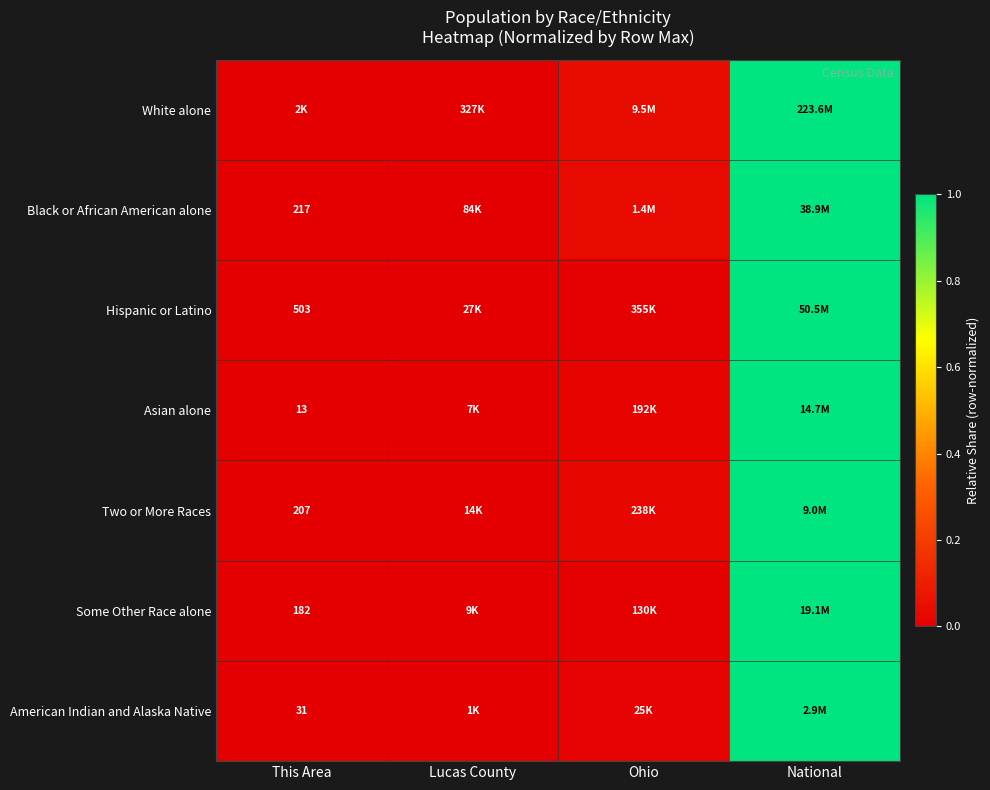

Which has a higher value, National or This Area?

National